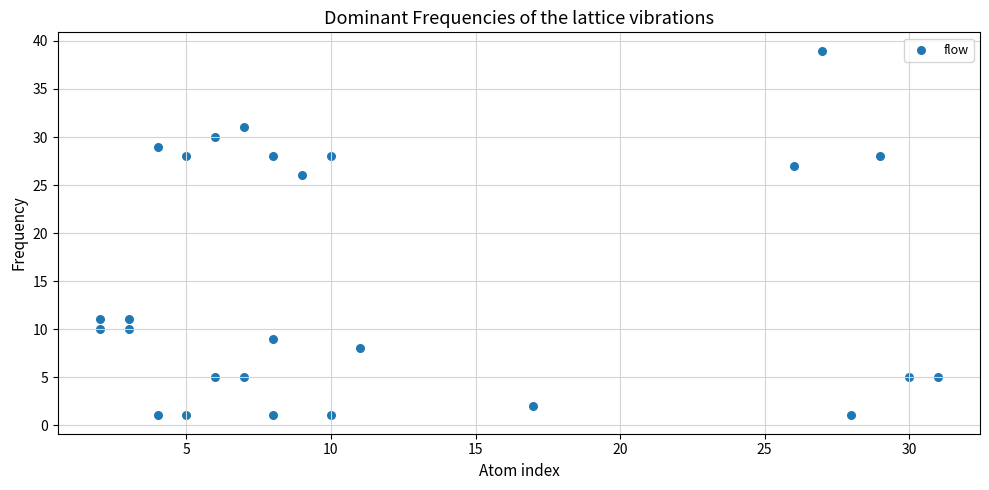

What is the range of Y values (max minus min)?

38